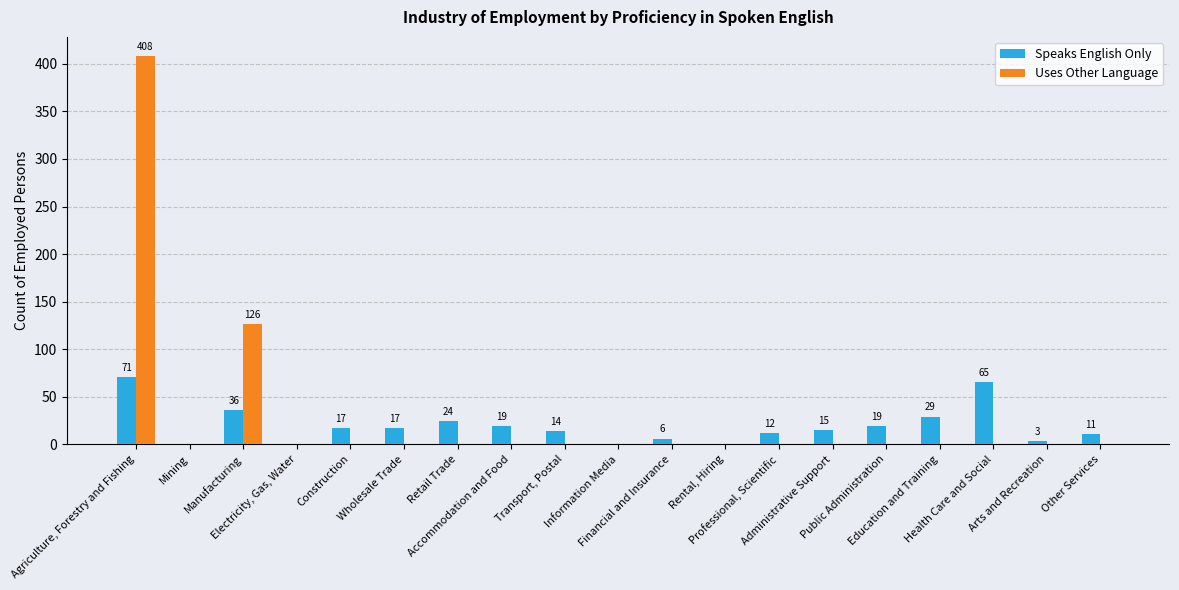

What is the average value of the Uses Other Language series?

28